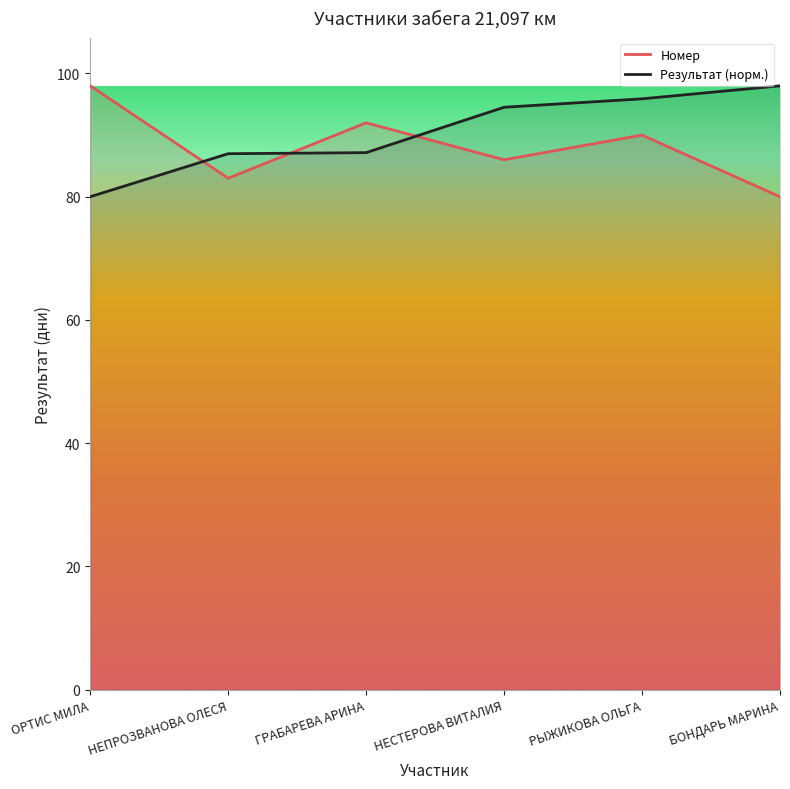

What is the lowest value of the Результат (норм.) series?

80.0